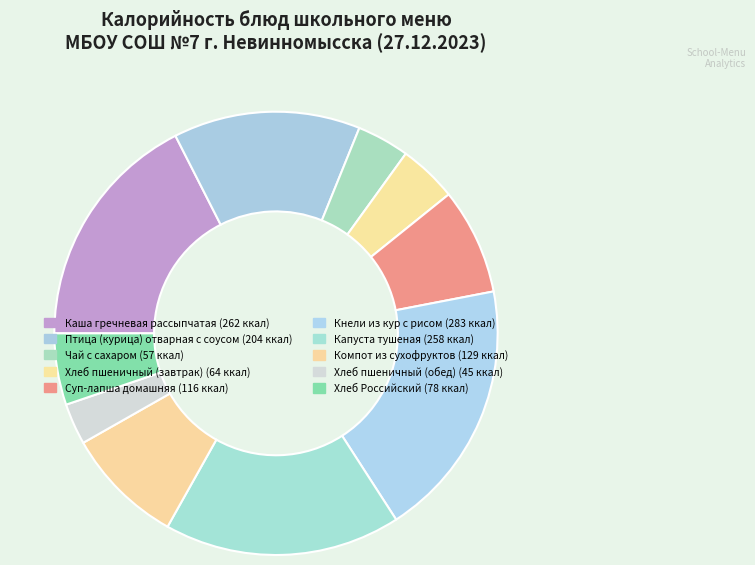

Is there a majority slice in this chart?

No